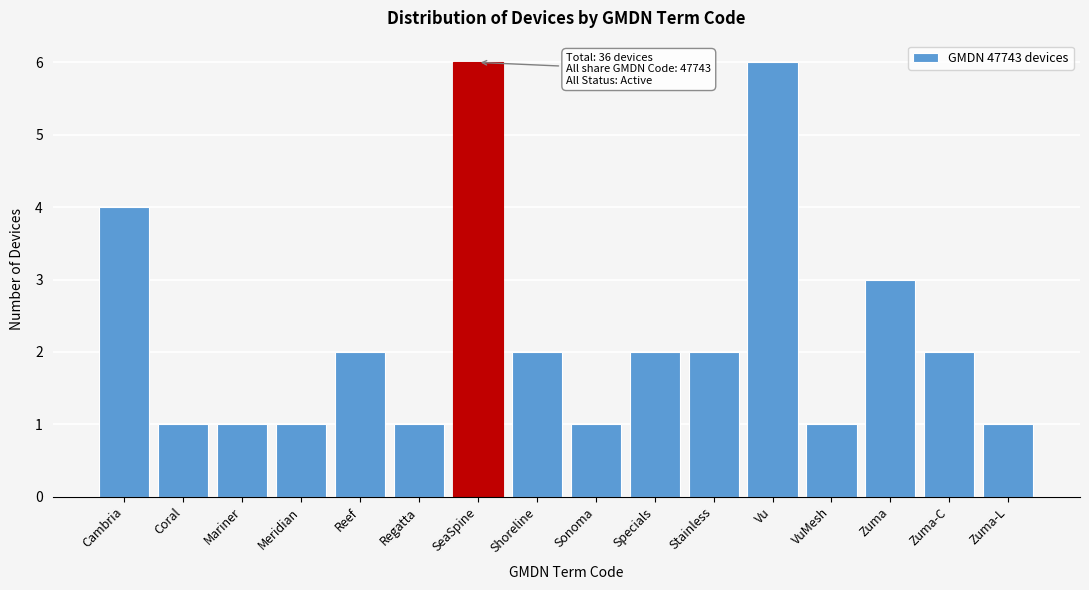

Reading left to right, list all the values displayed in this chart.

Cambria=4	Coral=1	Mariner=1	Meridian=1	Reef=2	Regatta=1	SeaSpine=6	Shoreline=2	Sonoma=1	Specials=2	Stainless=2	Vu=6	VuMesh=1	Zuma=3	Zuma-C=2	Zuma-L=1